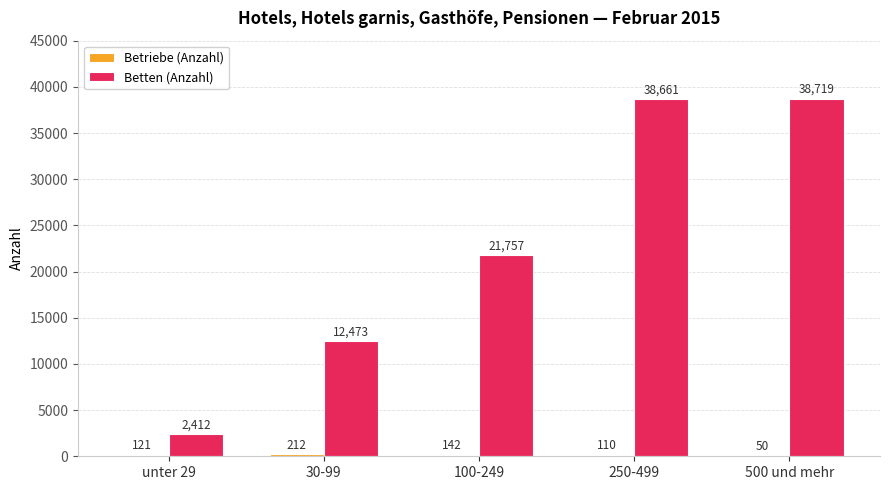

Which series has the largest range (max minus min)?

Betten (Anzahl)